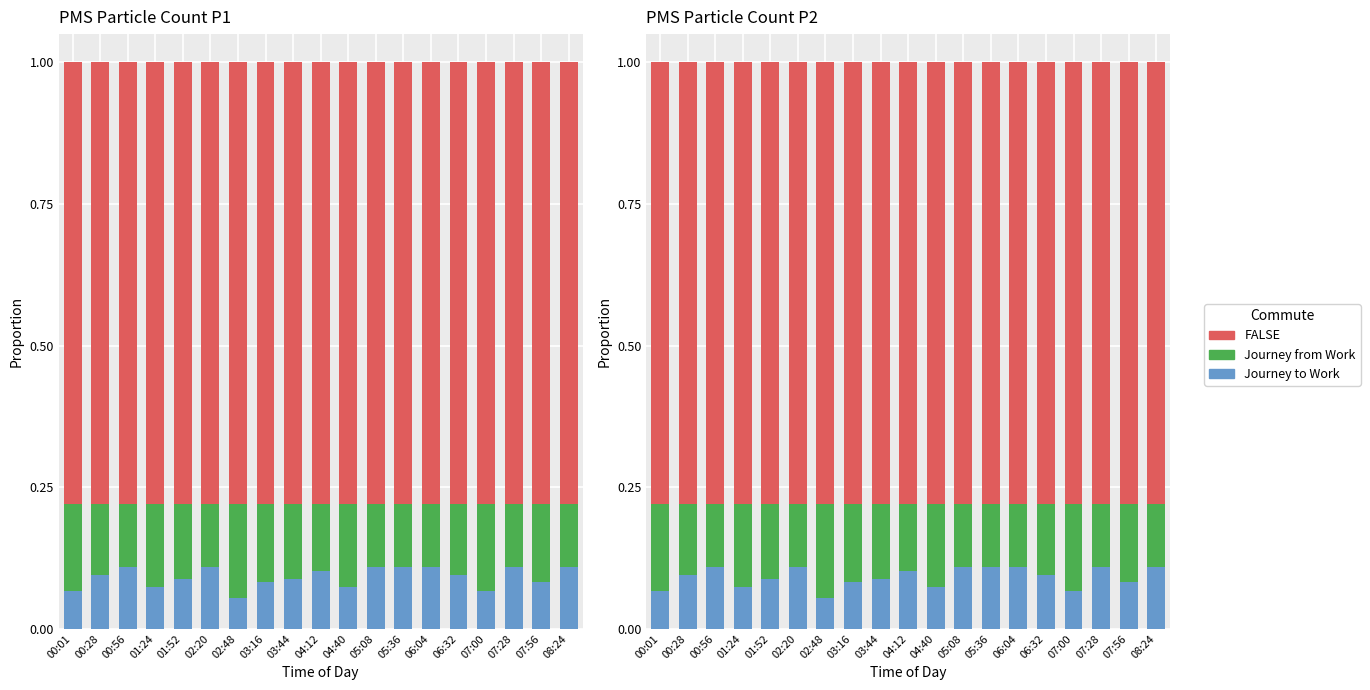

How many categories are shown in the chart?

19